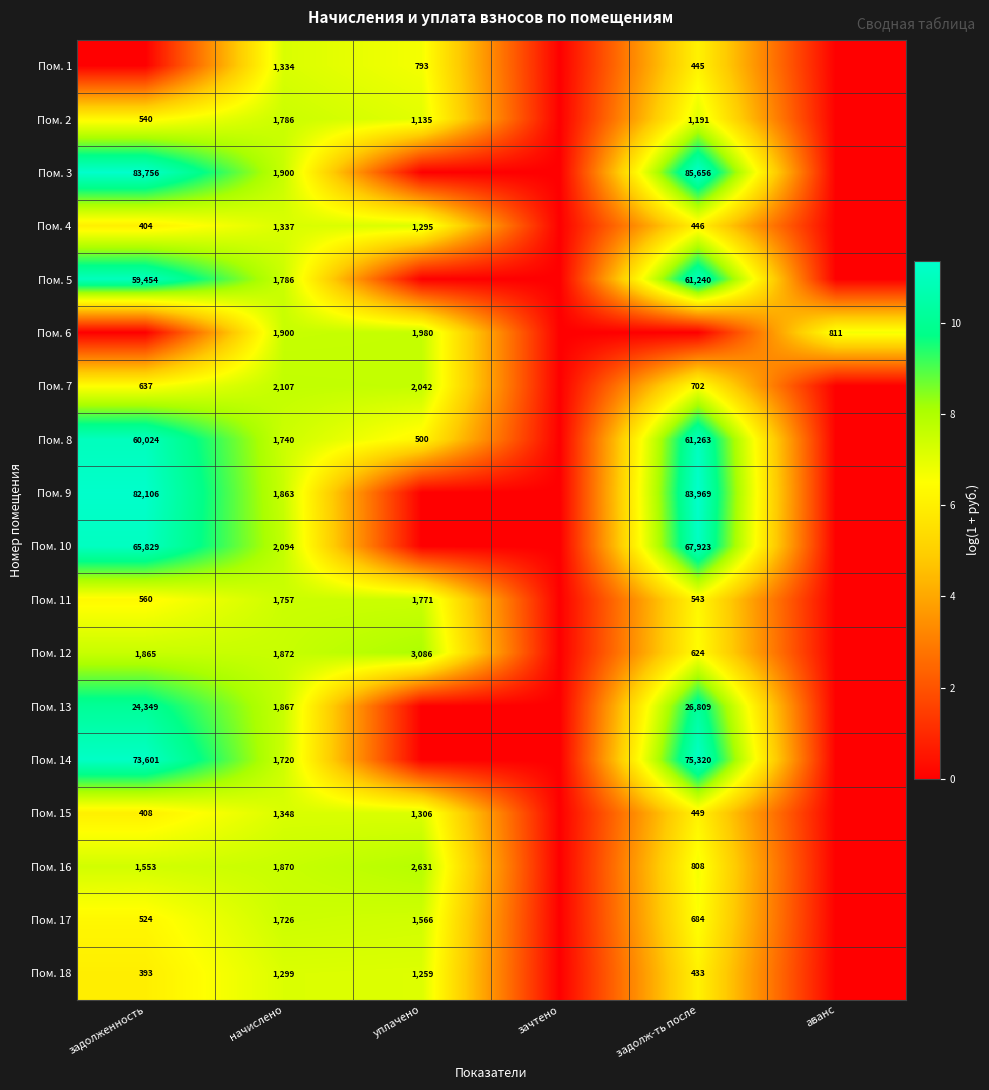

Is it true that Пом. 8 equals 60024 at задолженность?

True